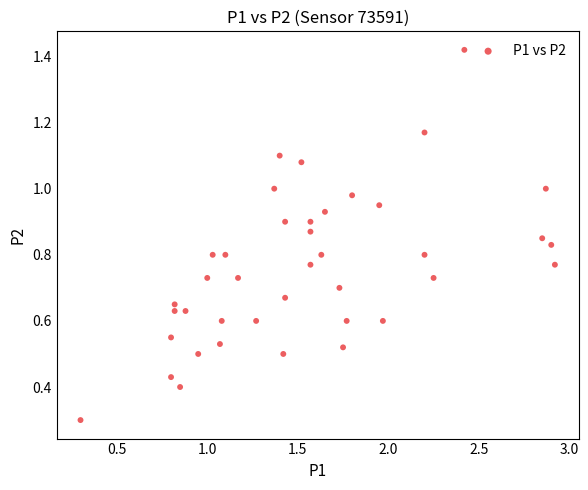

What is the range of X values (max minus min)?

2.6